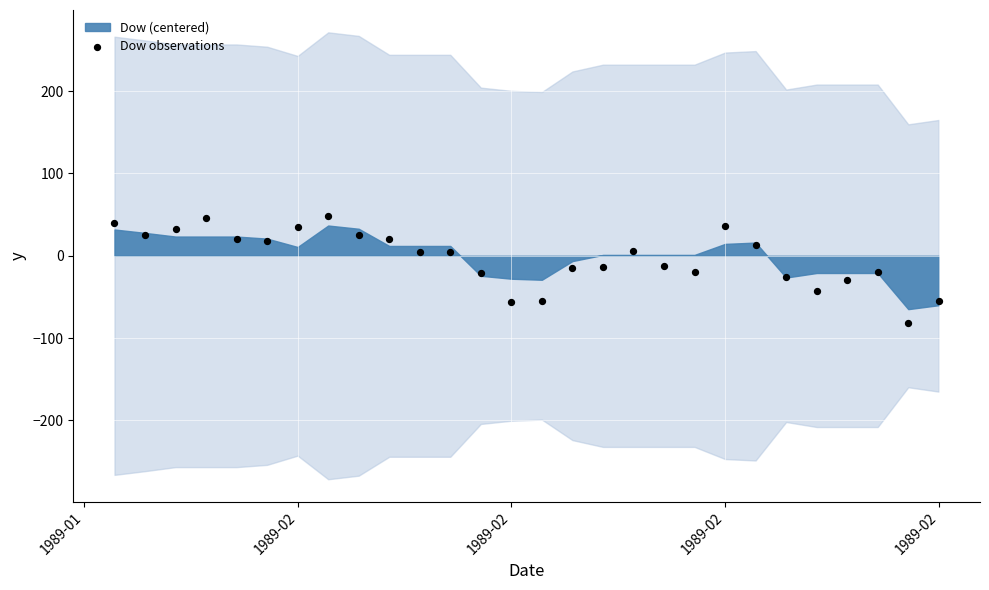

What is the range of Y values (max minus min)?

130.4